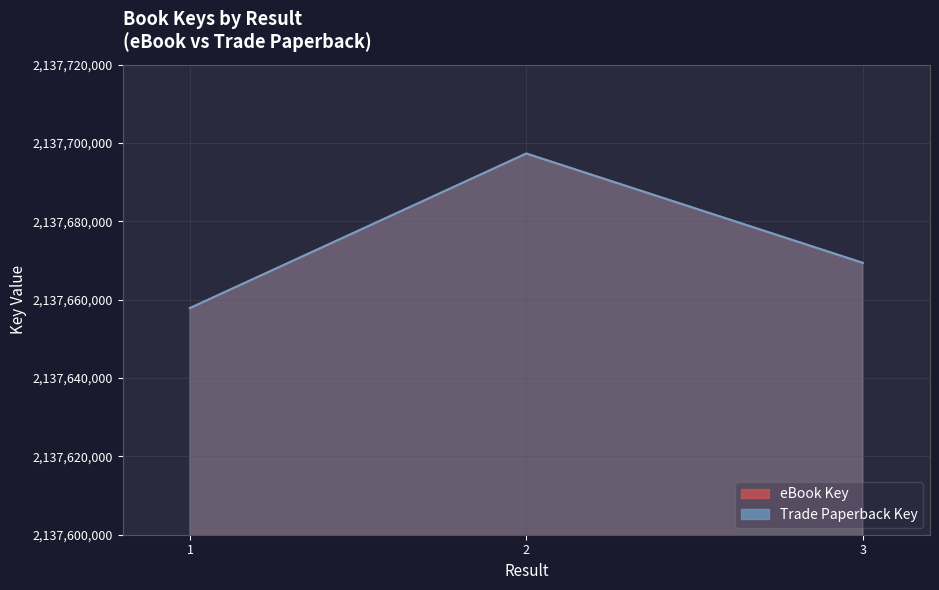

Is the value of eBook Key at 2 greater than the value of Trade Paperback Key at 2?

No